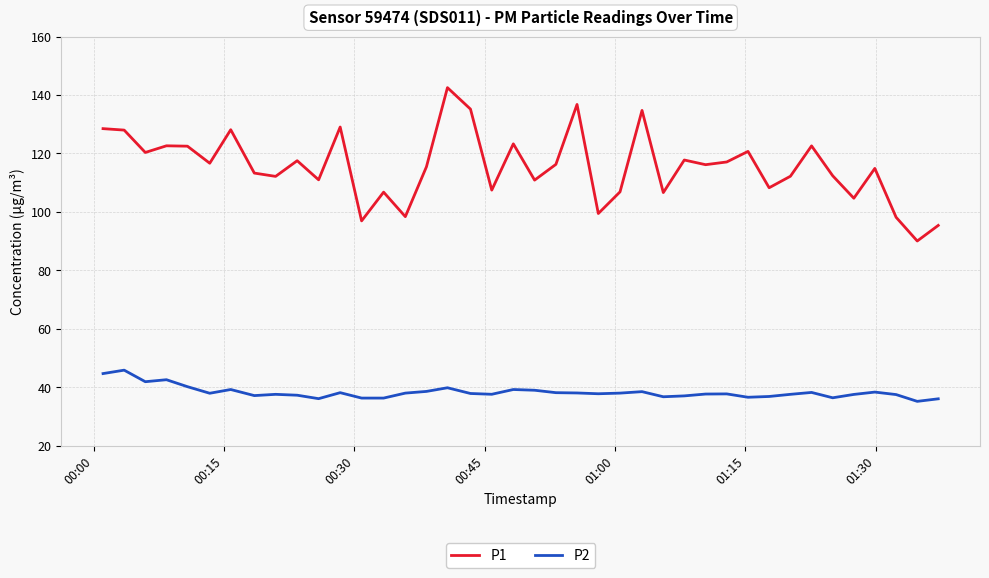

Which series has the largest range (max minus min)?

P1